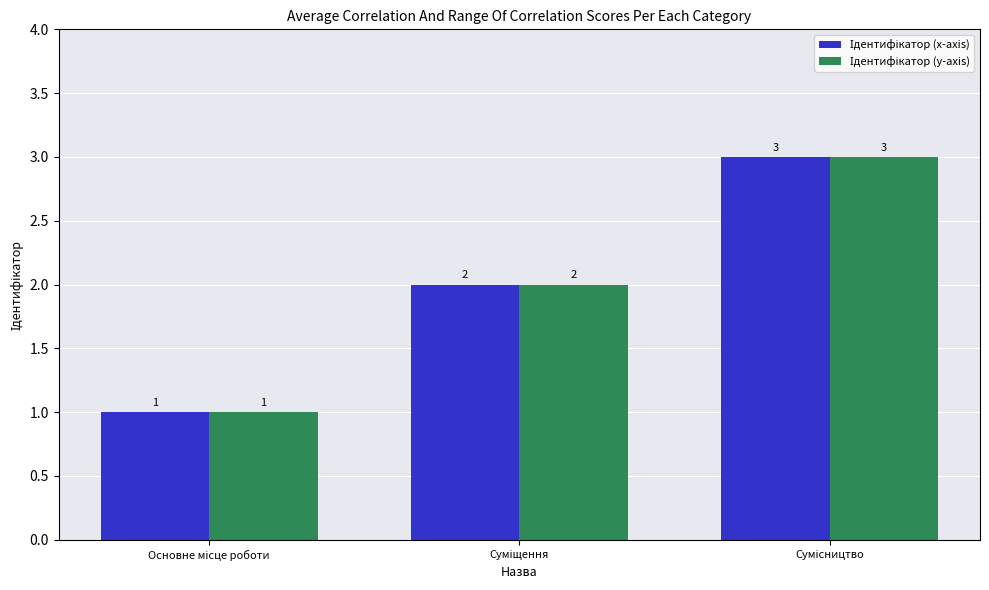

What is the sum of all Ідентифікатор (y-axis) values?

6